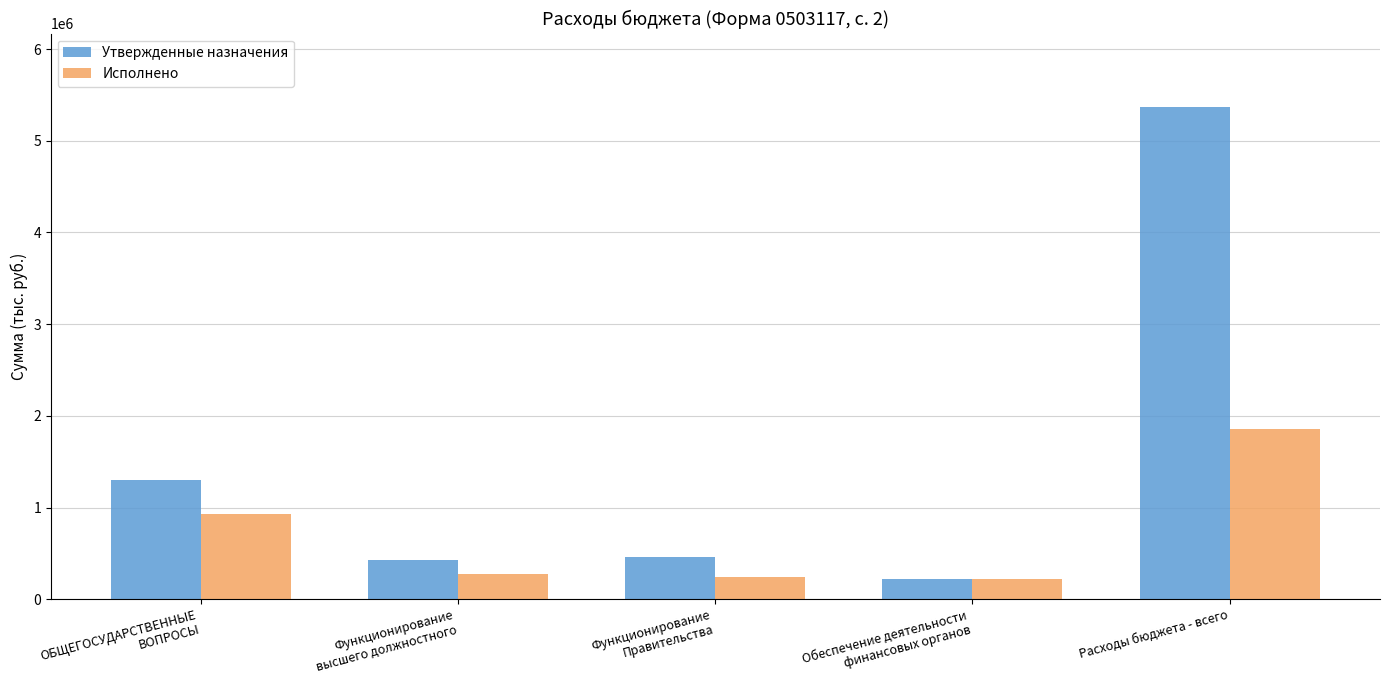

At which category does the chart reach its peak across all series?

Расходы бюджета - всего